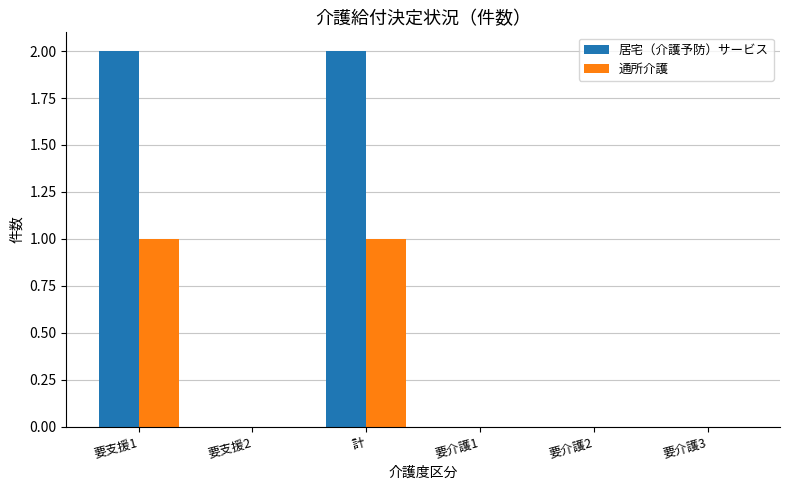

Is the value of 通所介護 at 計 greater than the value of 居宅（介護予防）サービス at 要介護1?

Yes